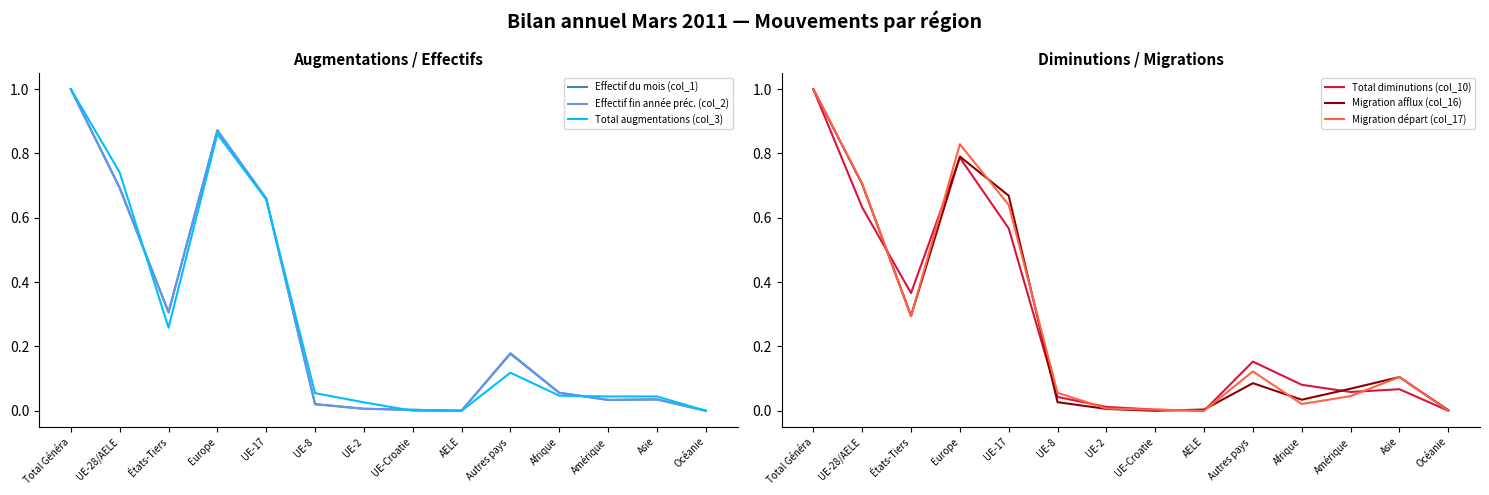

Between Amérique and Autres pays , which is larger?

Autres pays 